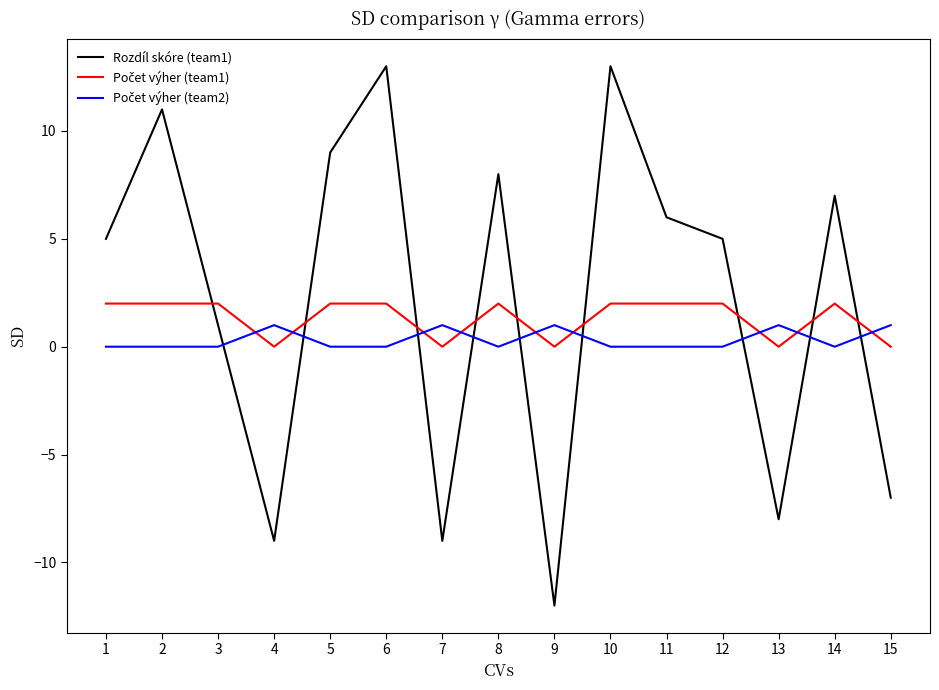

What is the smallest value displayed?

-12